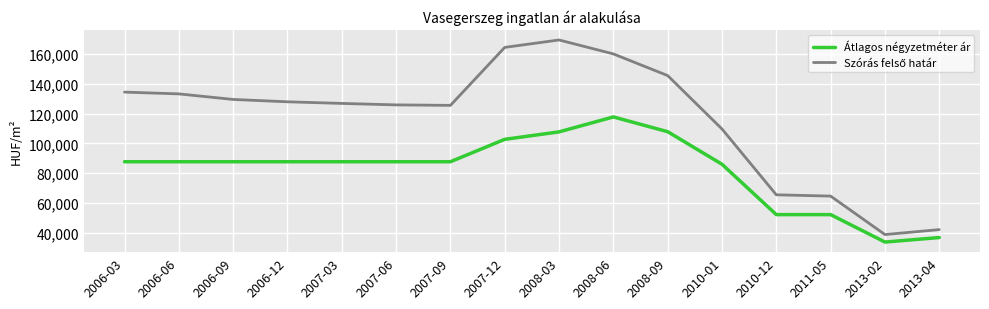

Read the Átlagos négyzetméter ár value at 2007-03.

87647